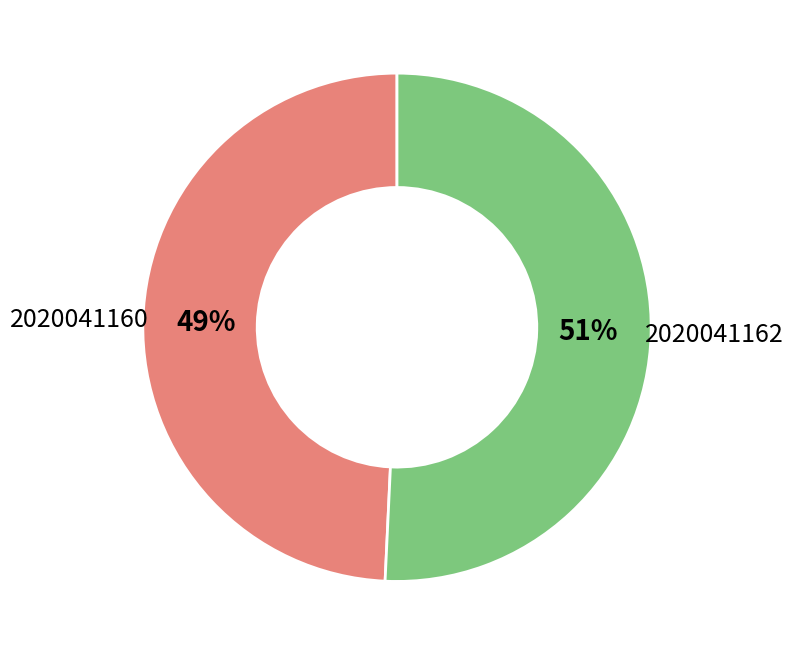

To the nearest percent, what percentage of the pie is 2020041160?

49%